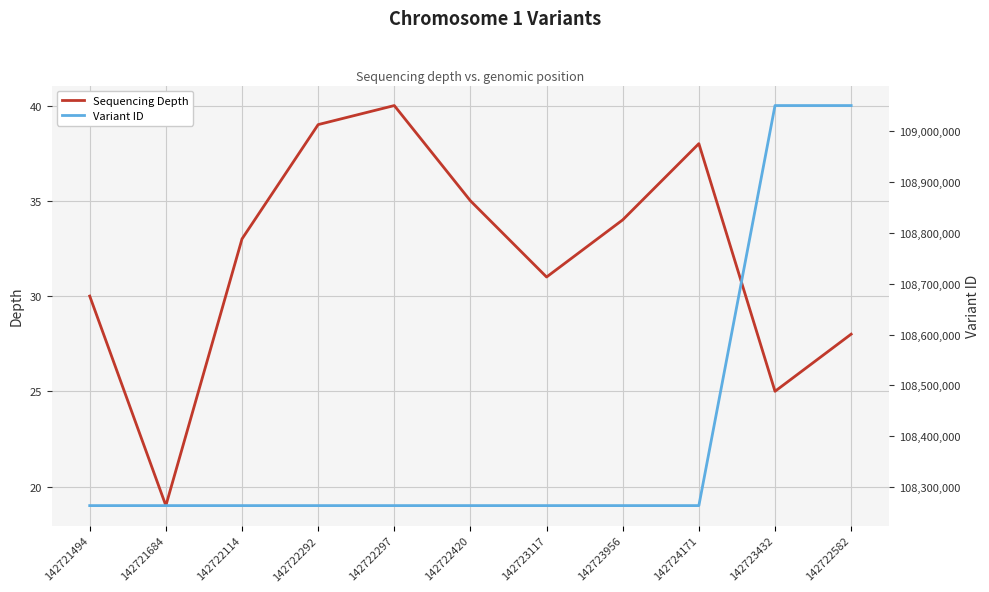

True or false: Variant ID has more than 0 points higher than both neighbors.

True